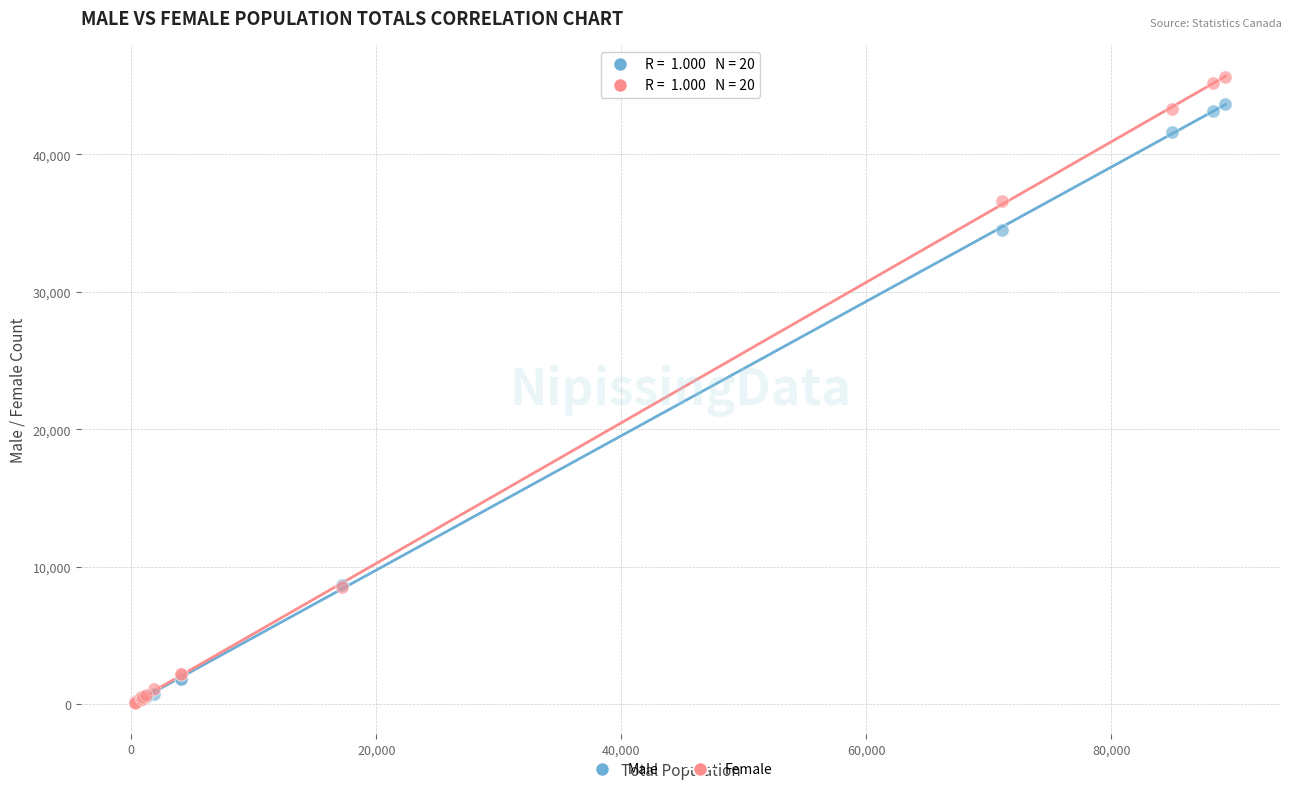

Which series has the widest spread of Y values?

Female